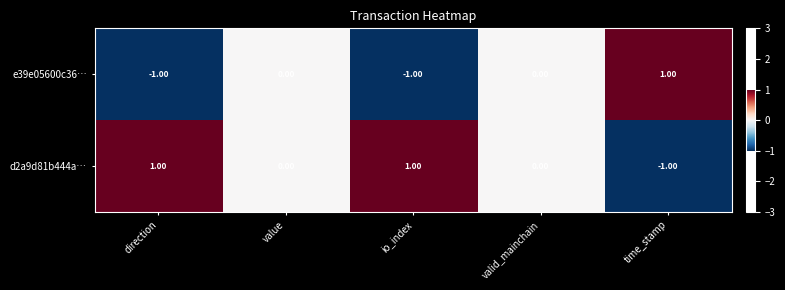

Which series has the largest total across all categories?

d2a9d81b444a…